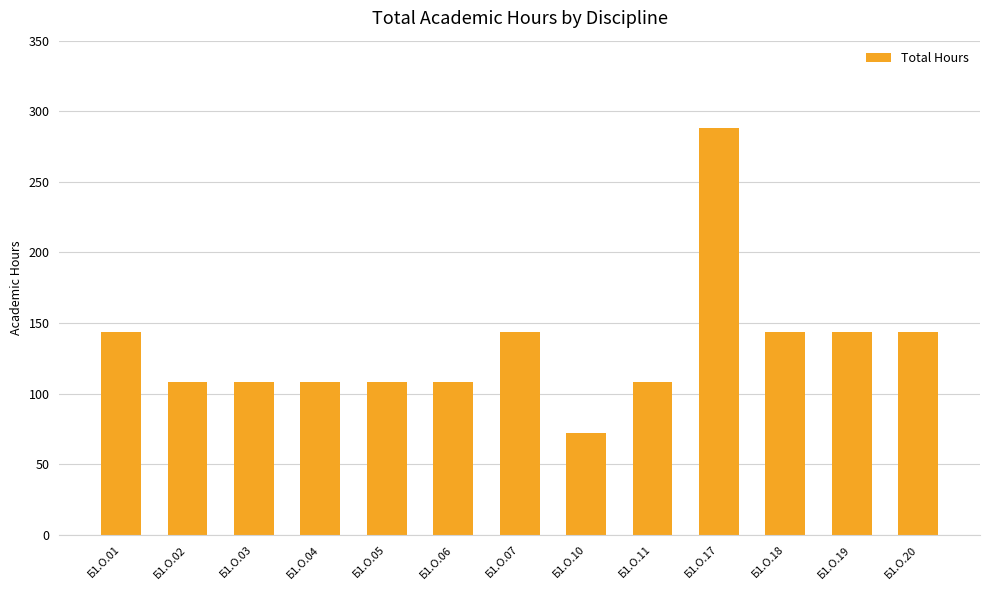

True or false: the data shows 173 at Б1.О.04.

False